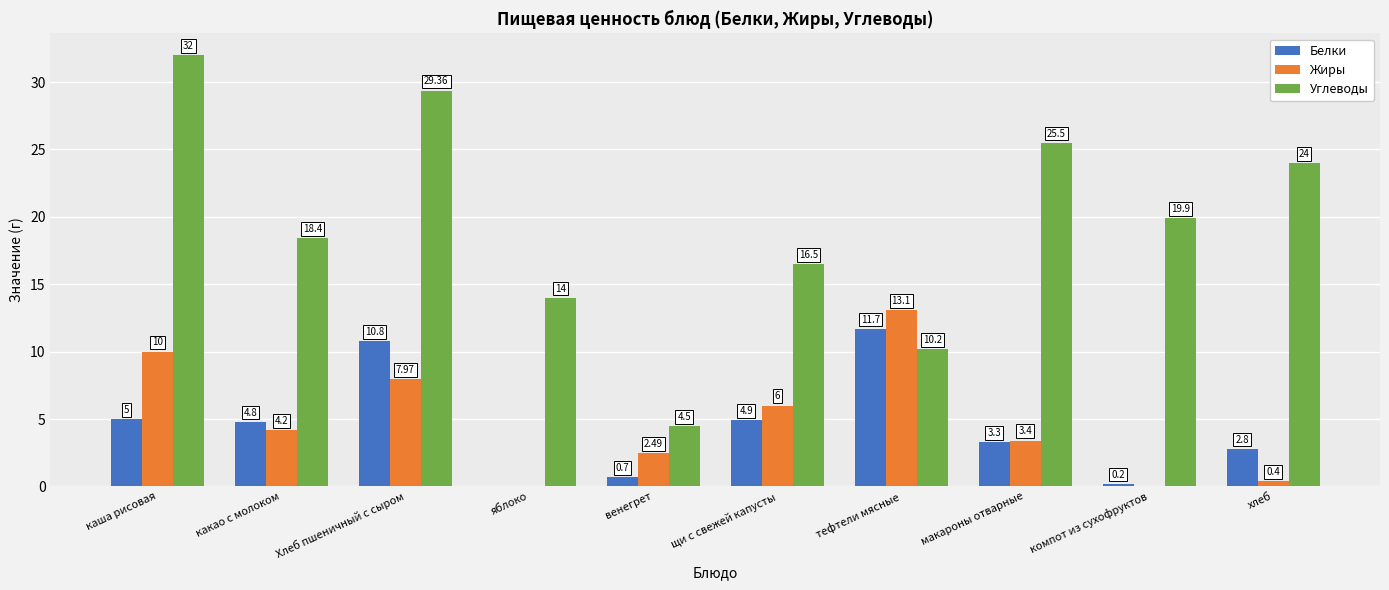

How many positive values does the Белки series have?

9